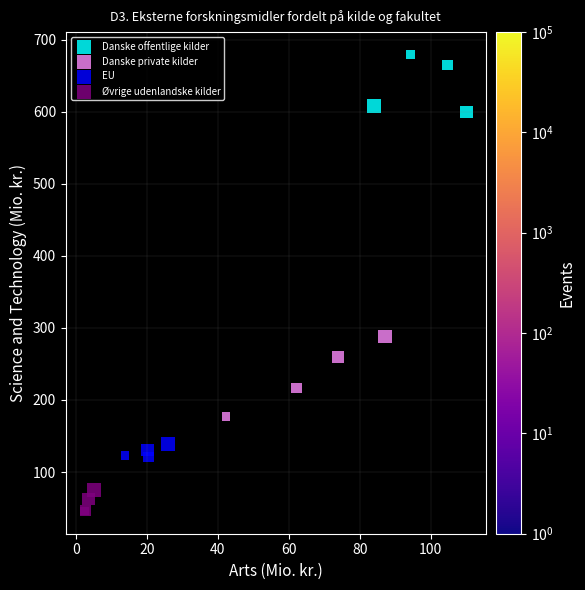

Which series reaches the maximum Y coordinate?

Danske offentlige kilder